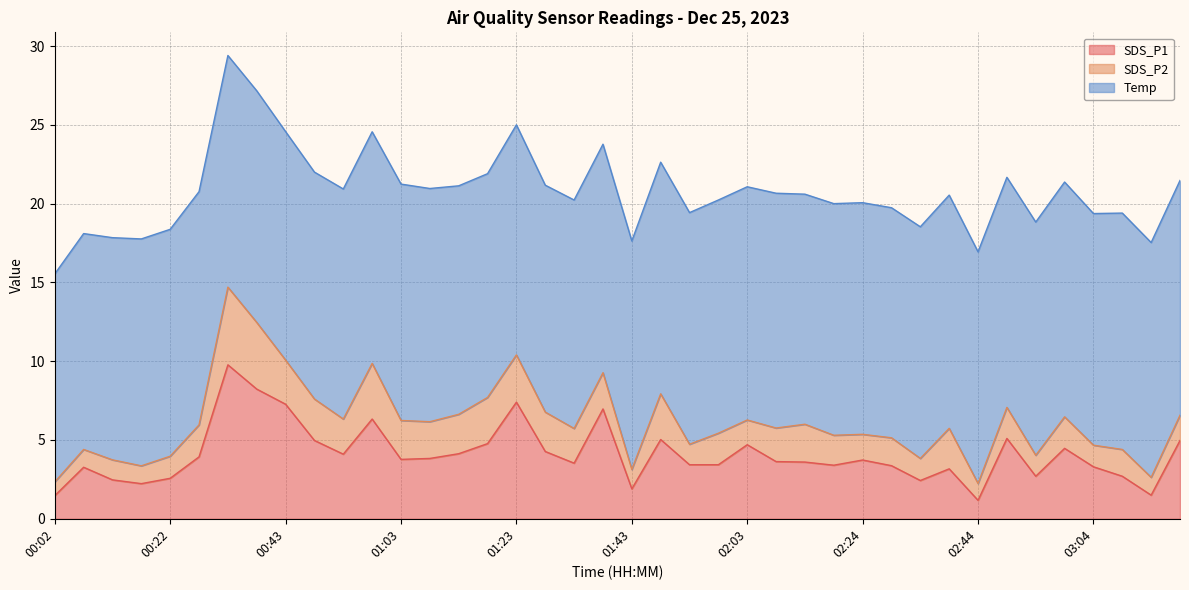

Reading left to right, transcribe all the data shown in this chart.

SDS_P1: 1.5	3.3	2.5	2.2	2.6	3.9	9.8	8.2	7.3	5.0	4.1	6.3	3.8	3.8	4.1	4.8	7.4	4.3	3.5	7.0	1.9	5.0	3.4	3.4	4.7	3.6	3.6	3.4	3.7	3.4	2.4	3.2	1.2	5.1	2.7	4.5	3.3	2.7	1.5	5.0
SDS_P2: 0.9	1.1	1.3	1.1	1.4	2.0	4.9	4.2	2.8	2.6	2.2	3.5	2.5	2.3	2.5	2.9	3.0	2.5	2.2	2.3	1.2	2.9	1.3	2.0	1.6	2.1	2.4	1.9	1.6	1.8	1.4	2.6	1.1	2.0	1.3	2.0	1.4	1.7	1.1	1.6
Temp: 13.2	13.7	14.1	14.4	14.4	14.8	14.7	14.7	14.5	14.4	14.6	14.7	15.0	14.8	14.5	14.2	14.6	14.4	14.5	14.5	14.5	14.7	14.7	14.8	14.8	14.9	14.6	14.7	14.7	14.6	14.7	14.8	14.7	14.6	14.8	14.9	14.7	15.0	14.9	14.9